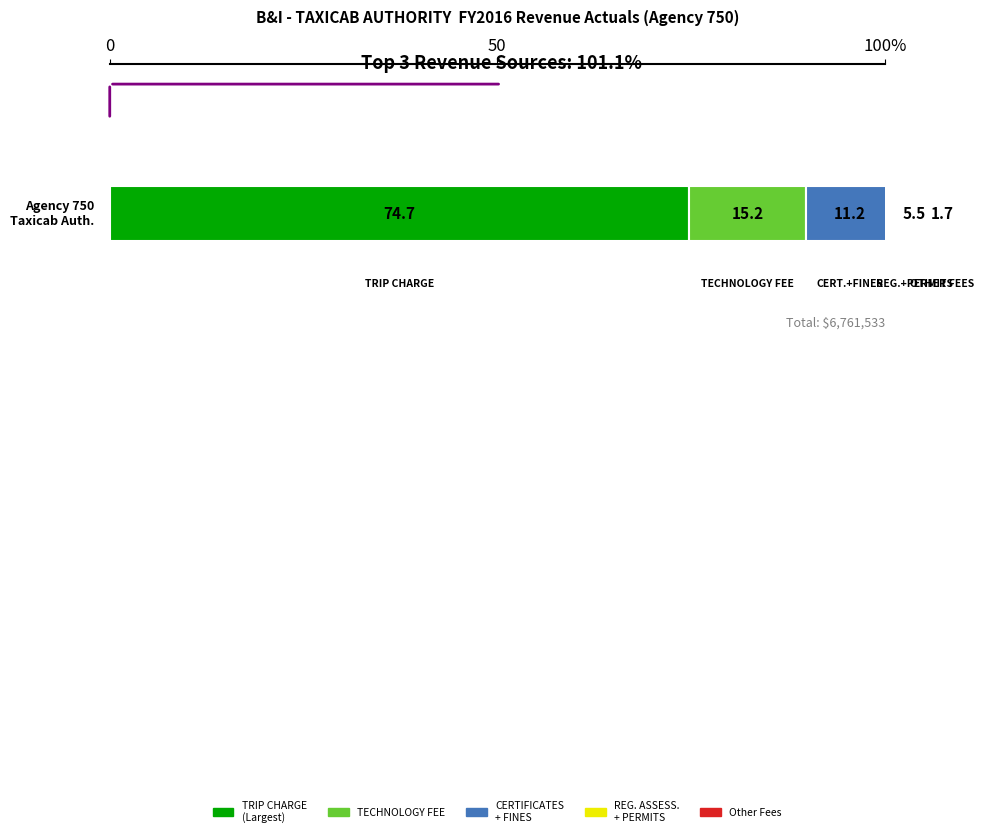

The value at REGULATORY ASSESSMENTS is 188949. True or false?

True